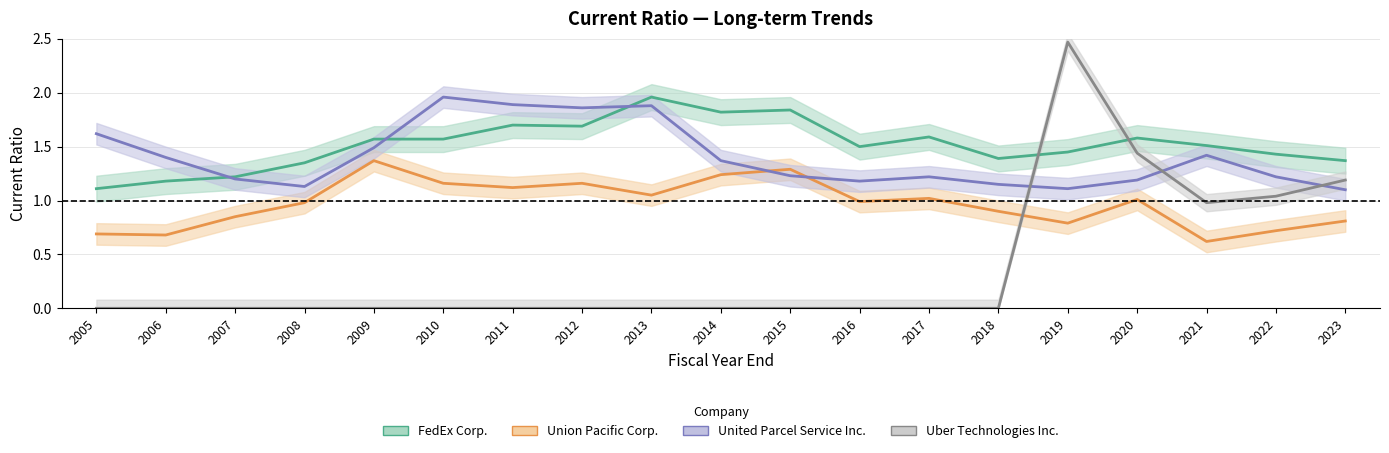

At 2023, list the series in order from largest to smallest.

FedEx Corp., Uber Technologies Inc., United Parcel Service Inc., Union Pacific Corp.